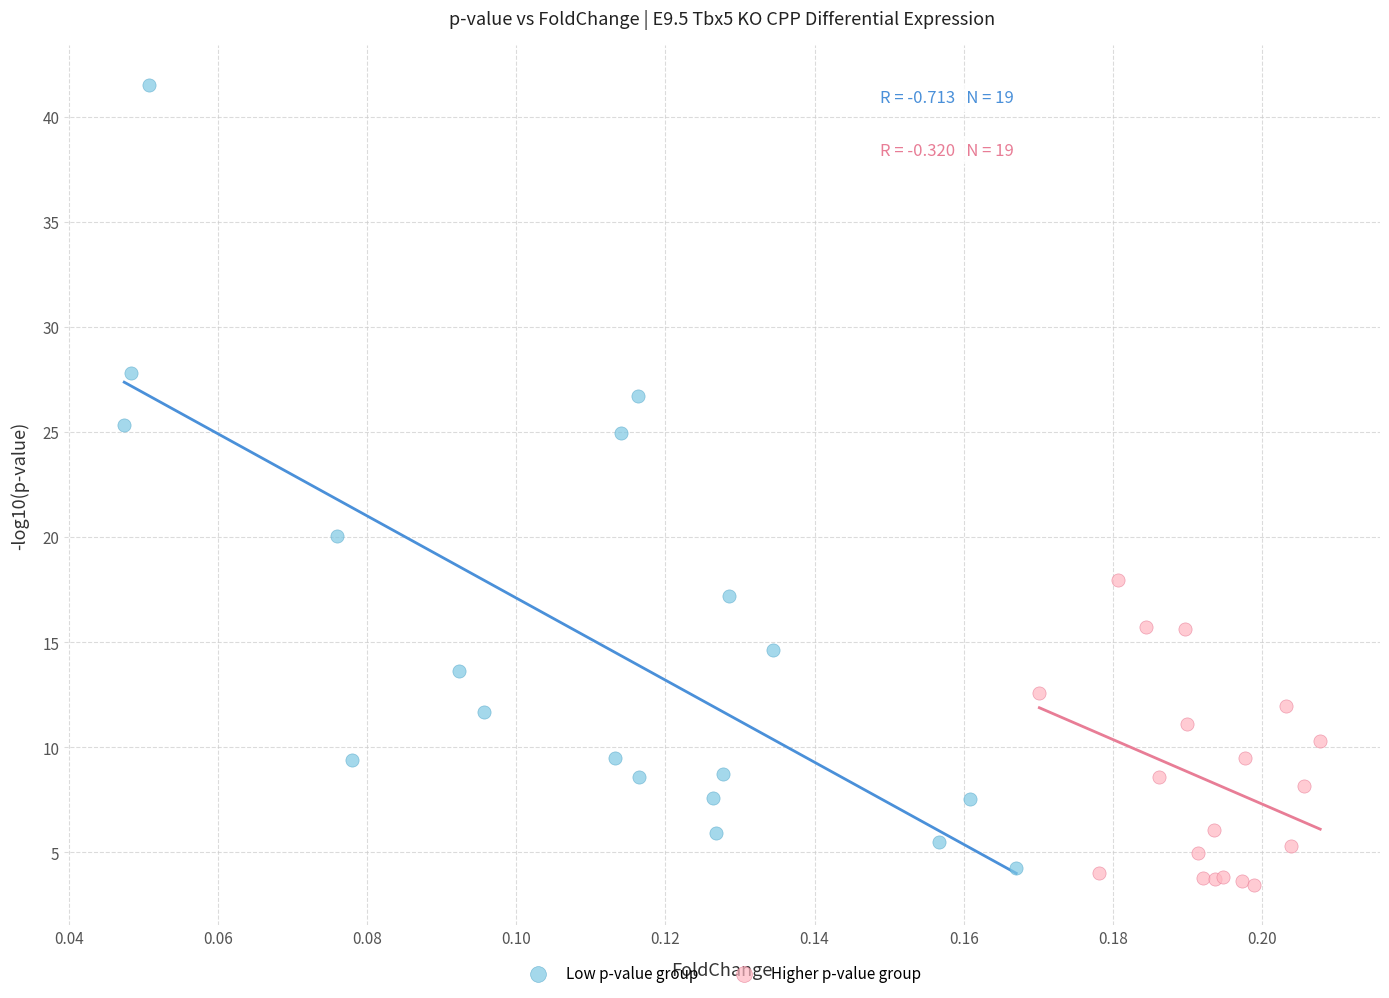

Which series has the widest spread of Y values?

Low p-value group